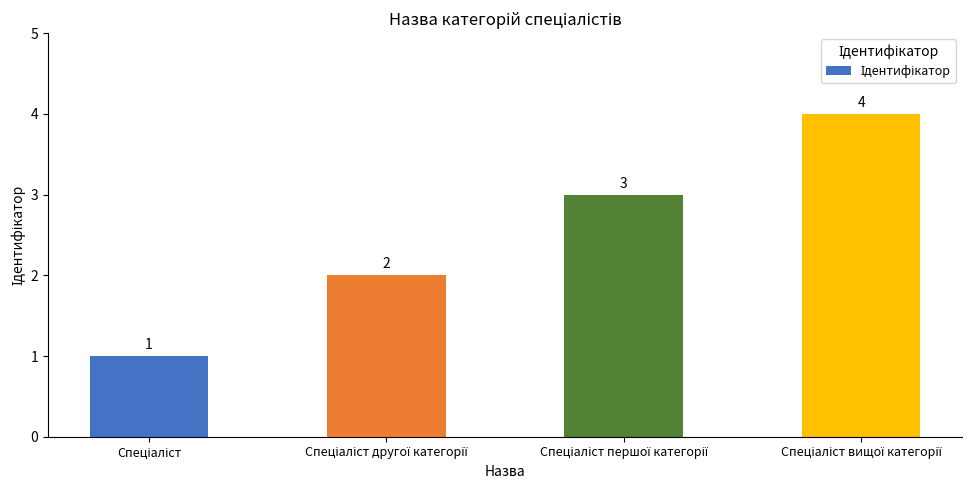

What is the difference between the maximum and minimum values?

3